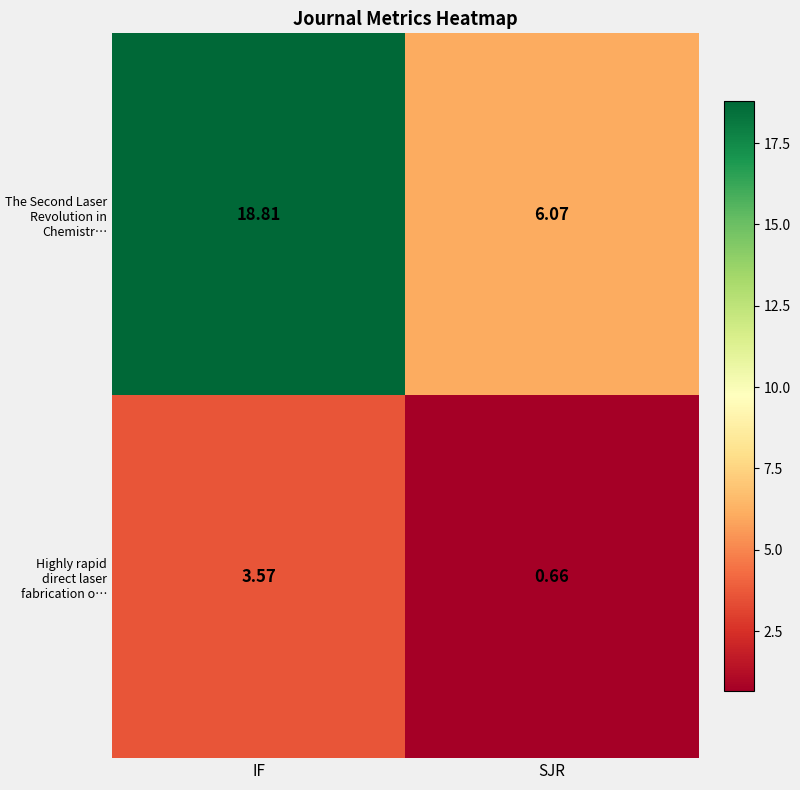

Where does the Highly rapid direct laser fabrication o… series first go above 3?

IF